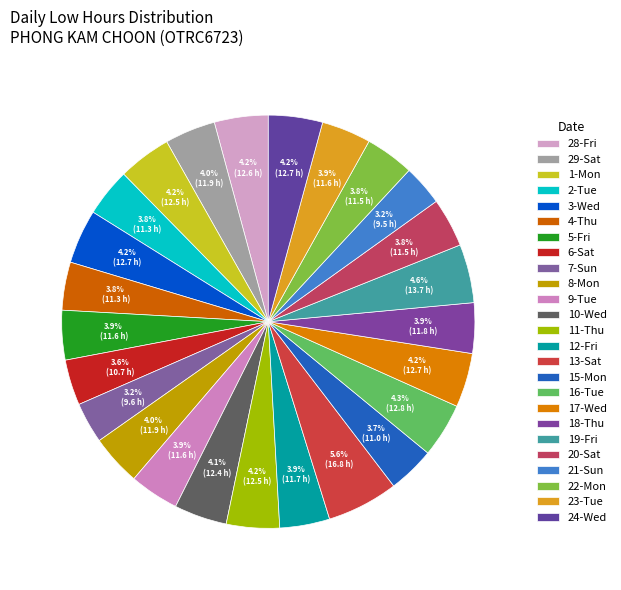

Which category has the smallest portion of the pie?

21-Sun